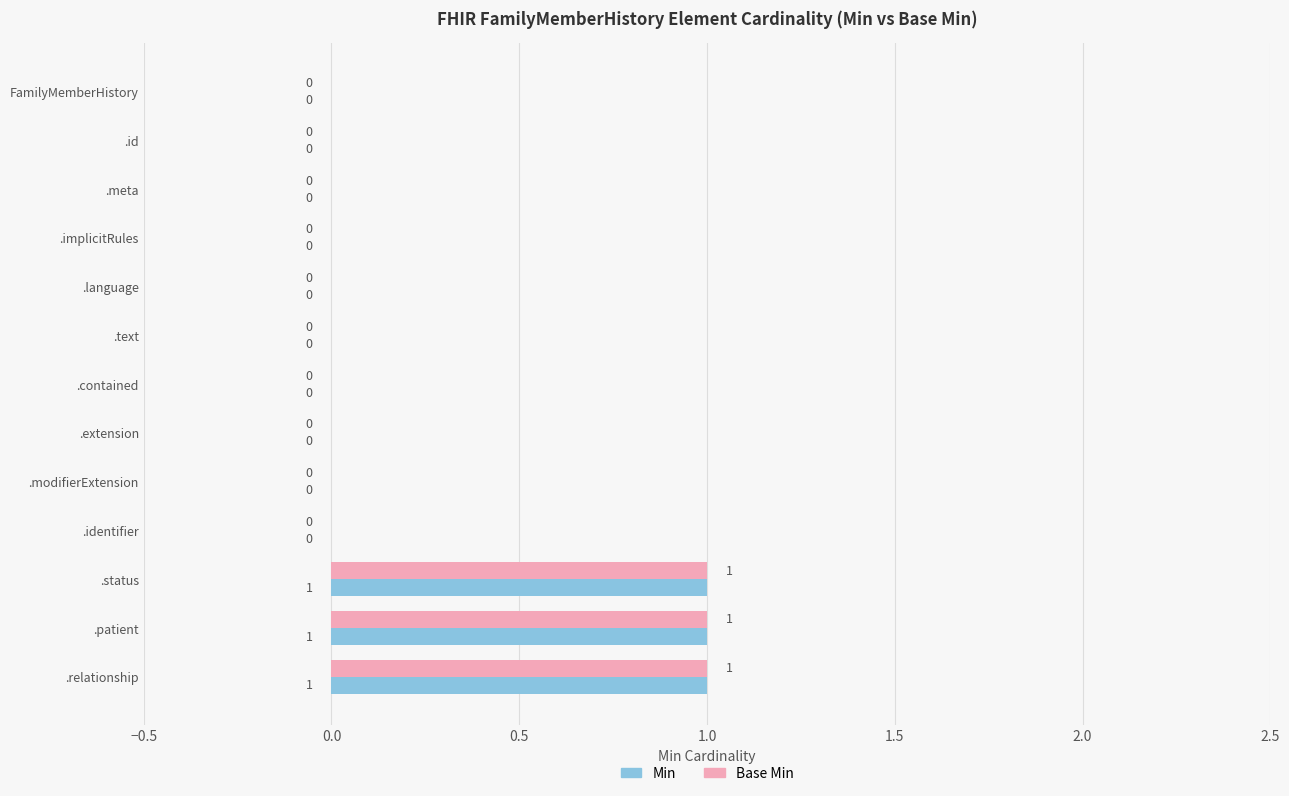

True or false: Min has a value of -1 at .extension.

False